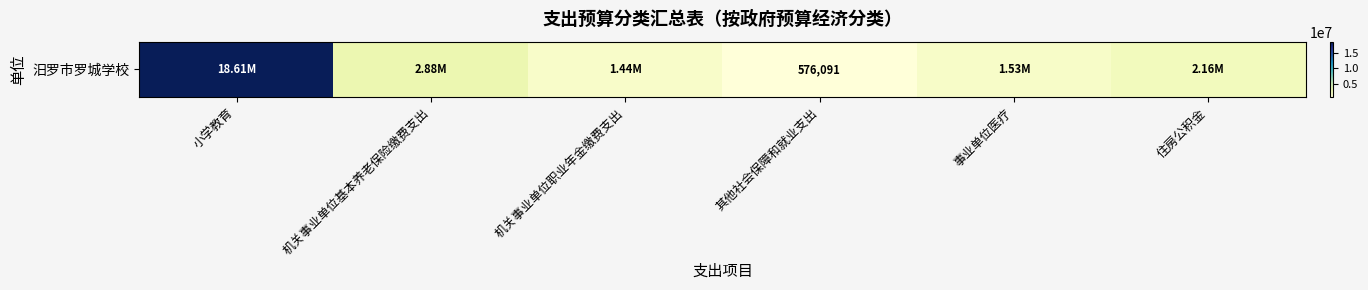

What is the change in value from 机关事业单位基本养老保险缴费支出 to 其他社会保障和就业支出?

-2304362.5